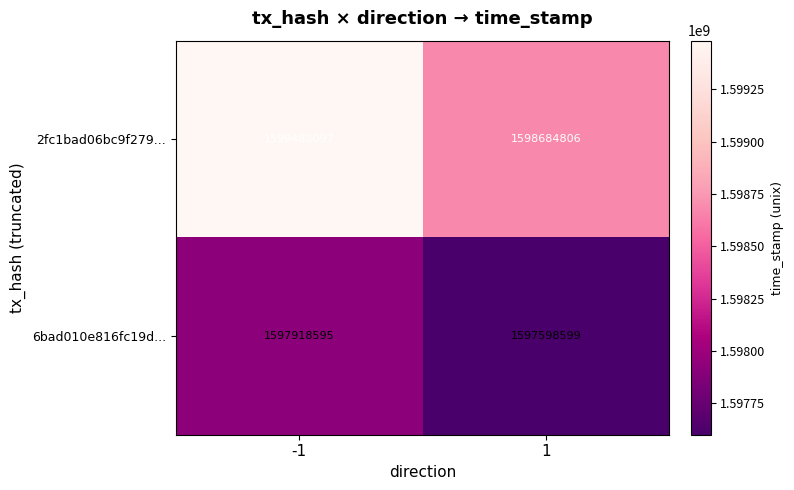

Reading right to left, list all the values displayed in this chart.

2fc1bad06bc9f279...: 1=1598684806	-1=1599483097
6bad010e816fc19d...: 1=1597598599	-1=1597918595